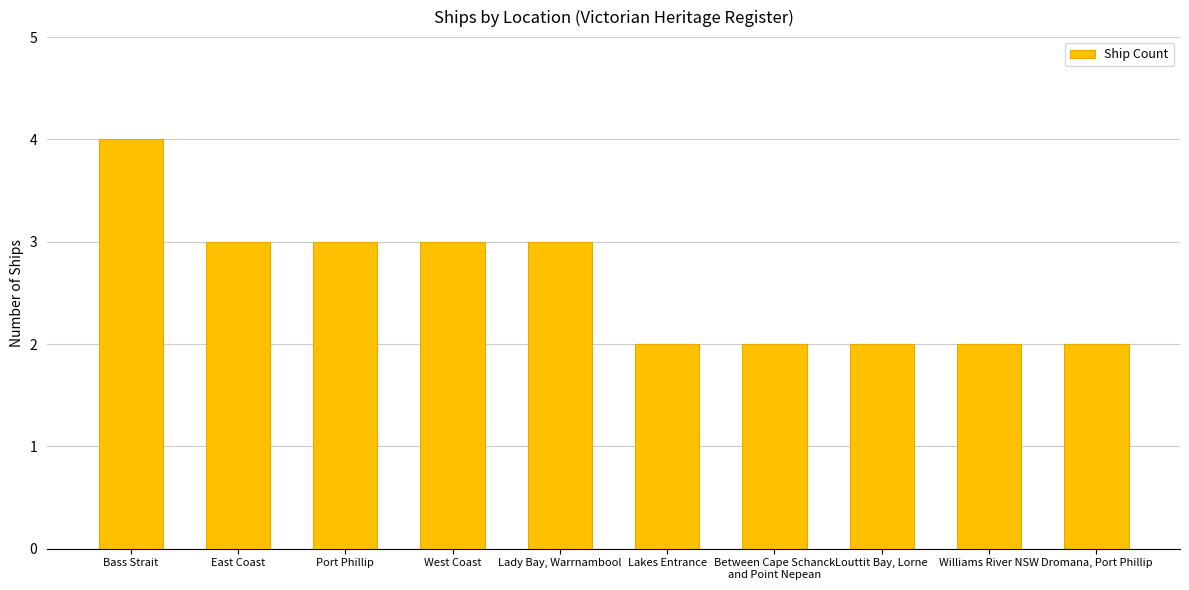

What is the approximate value at Bass Strait?

4